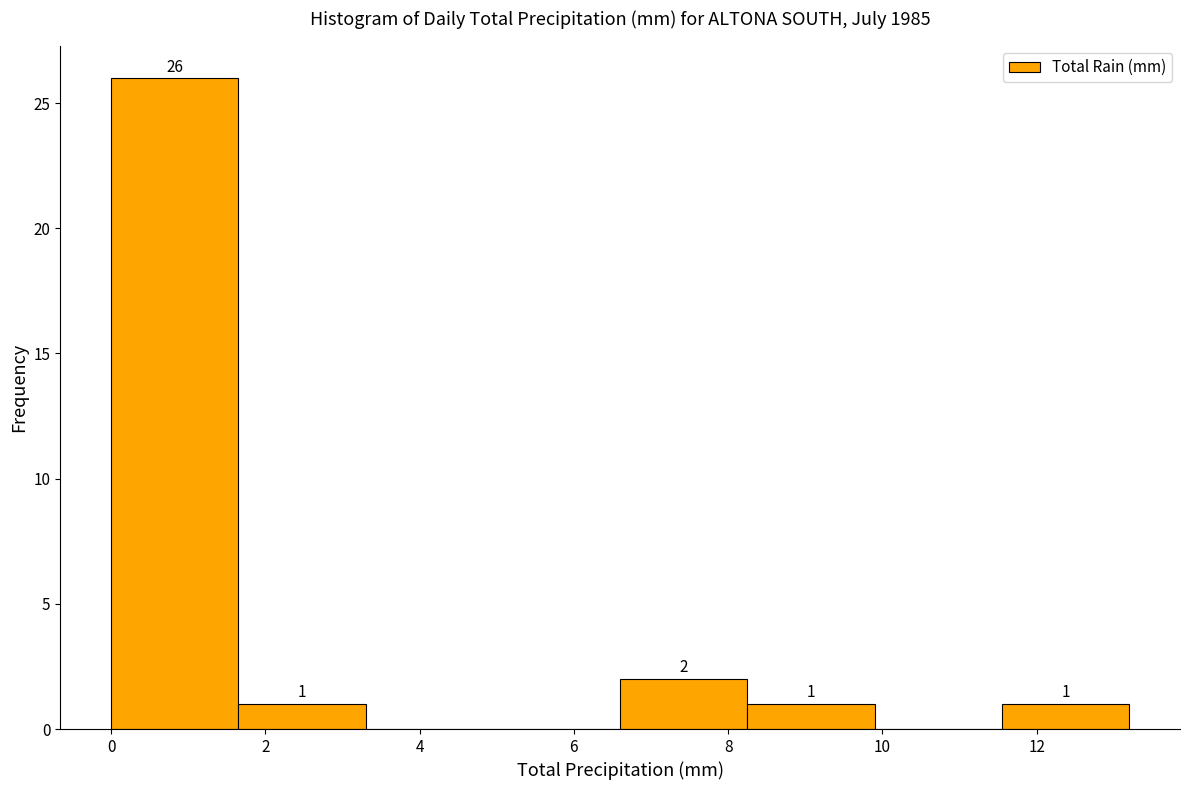

Over which range of the x-axis is the bar tallest?

0.00 to 1.65